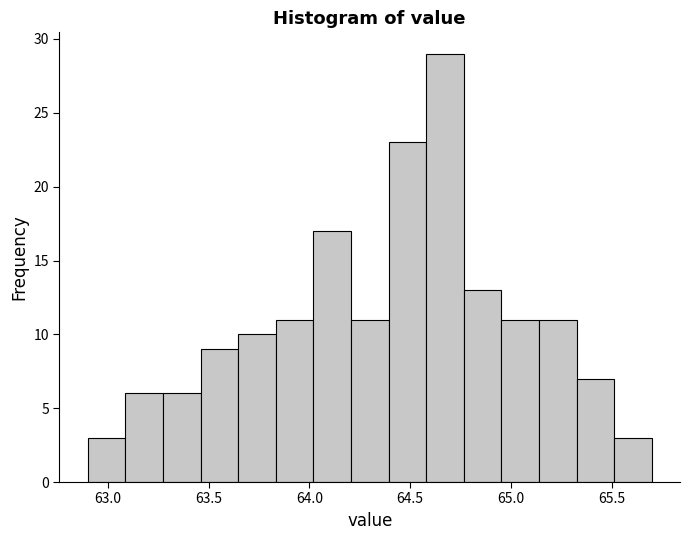

Around what value on the x-axis is the tallest bar? Give the approximate position of its centre, as read against the axis.

64.65